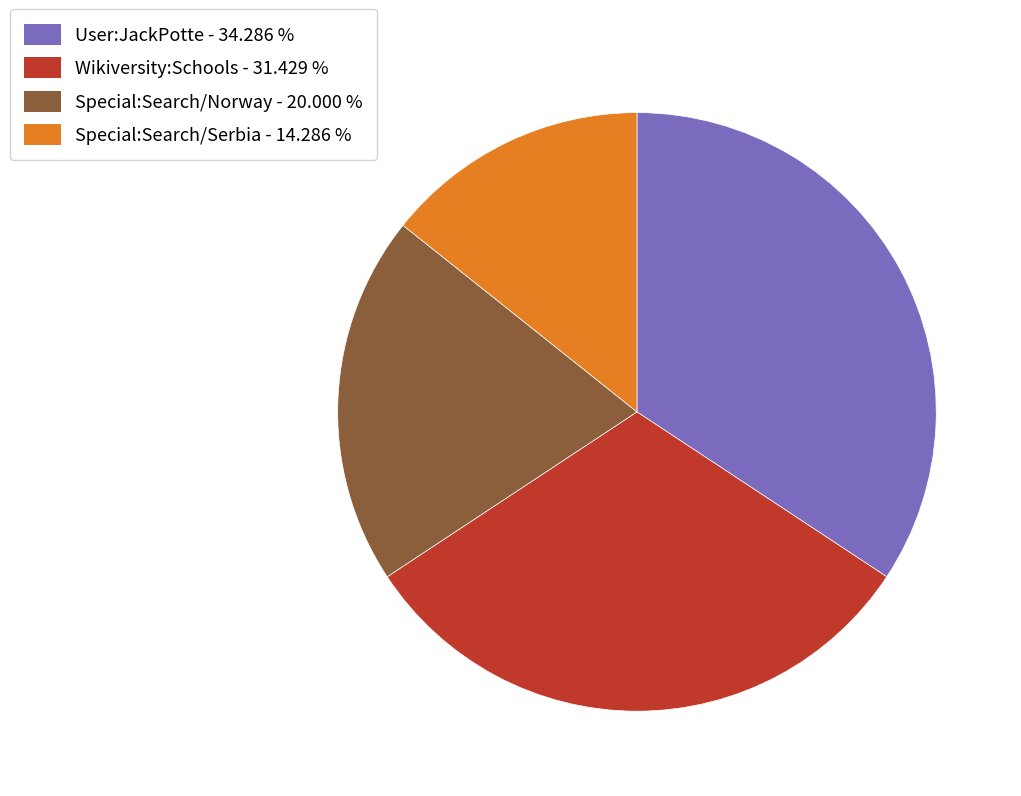

Approximately how many times larger is the value at Special:Search/Norway compared to User:JackPotte?

0.6